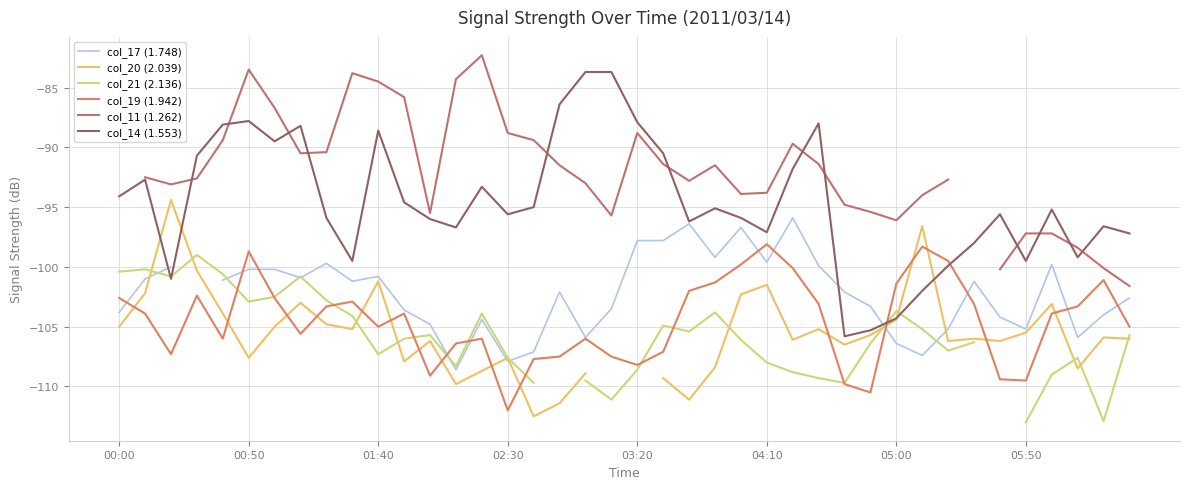

How many values in the col_17 (1.748) series exceed -103?

22